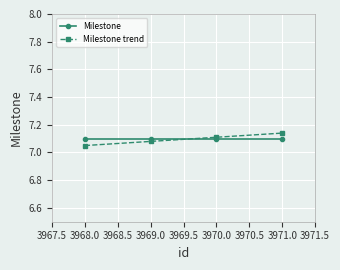

What is the label of the 3rd point from the right?

3969.0